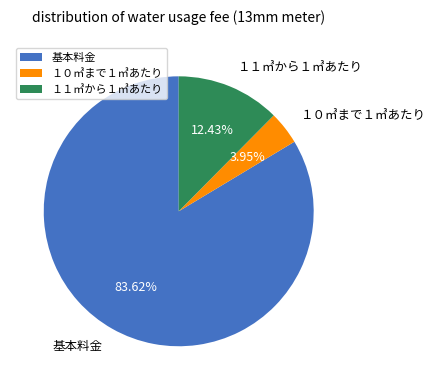

How many segments does this pie chart have?

3